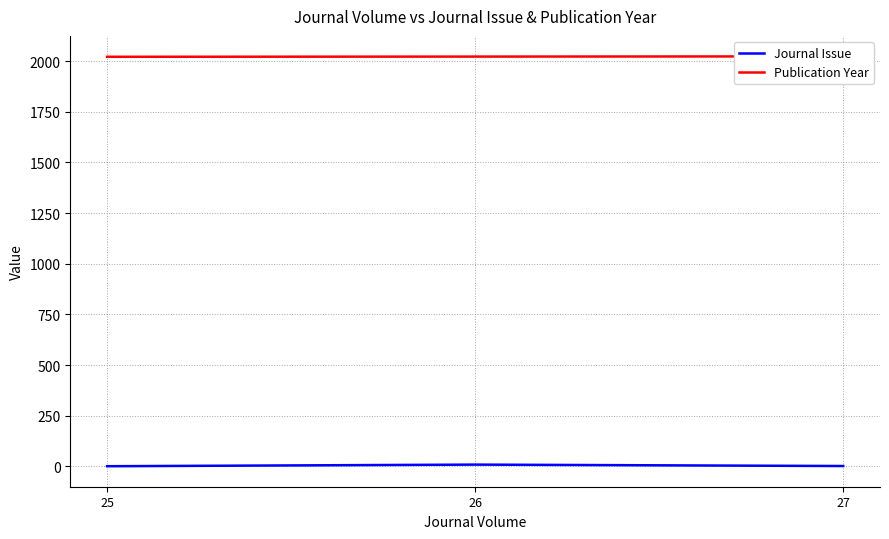

What is the difference between the Journal Issue values at 27 and 25?

1